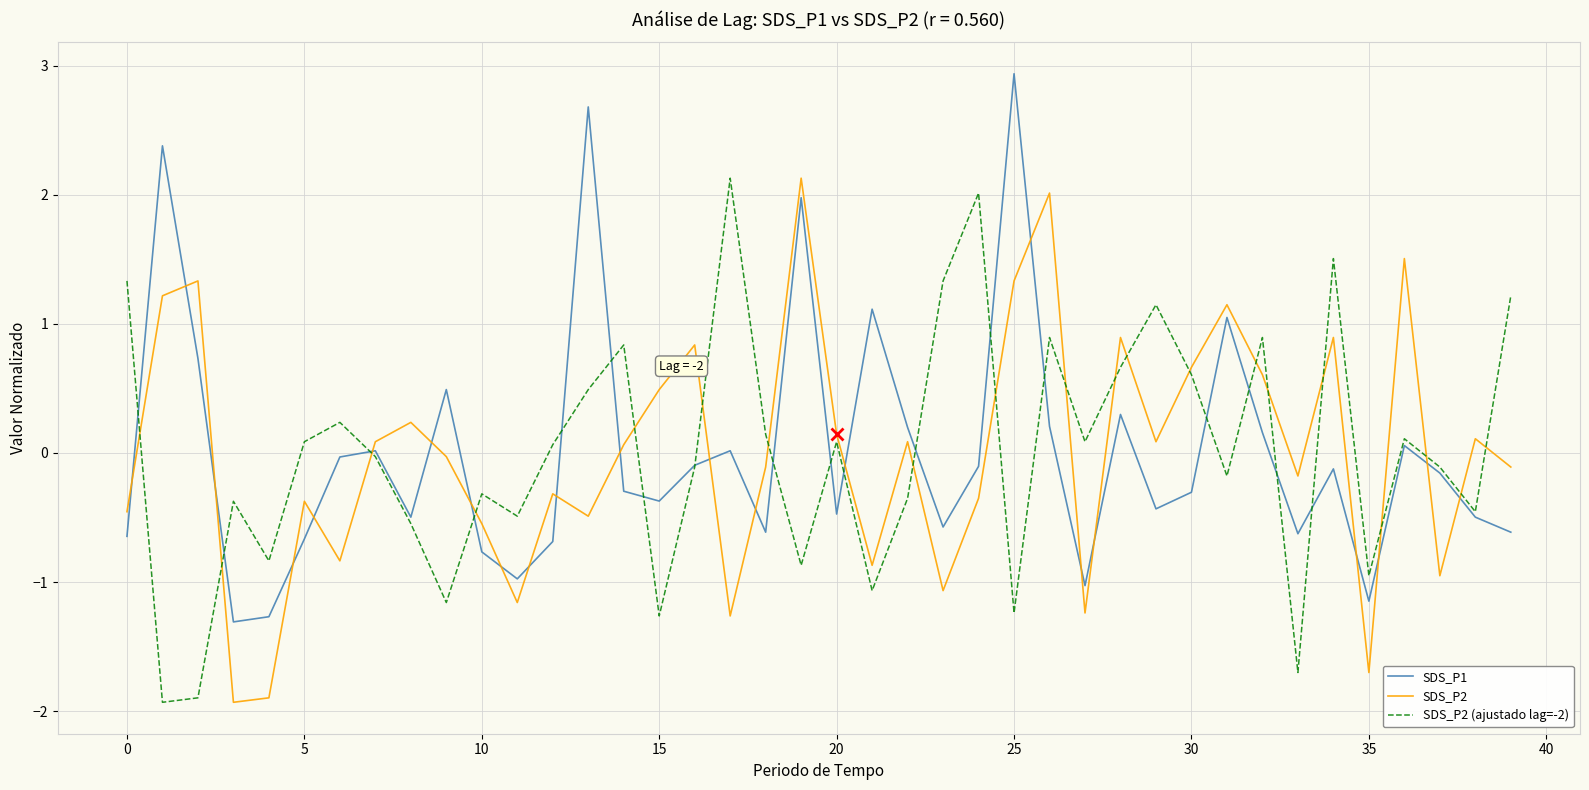

True or false: SDS_P2 (ajustado lag=-2) has more than 2 interior local peaks.

True